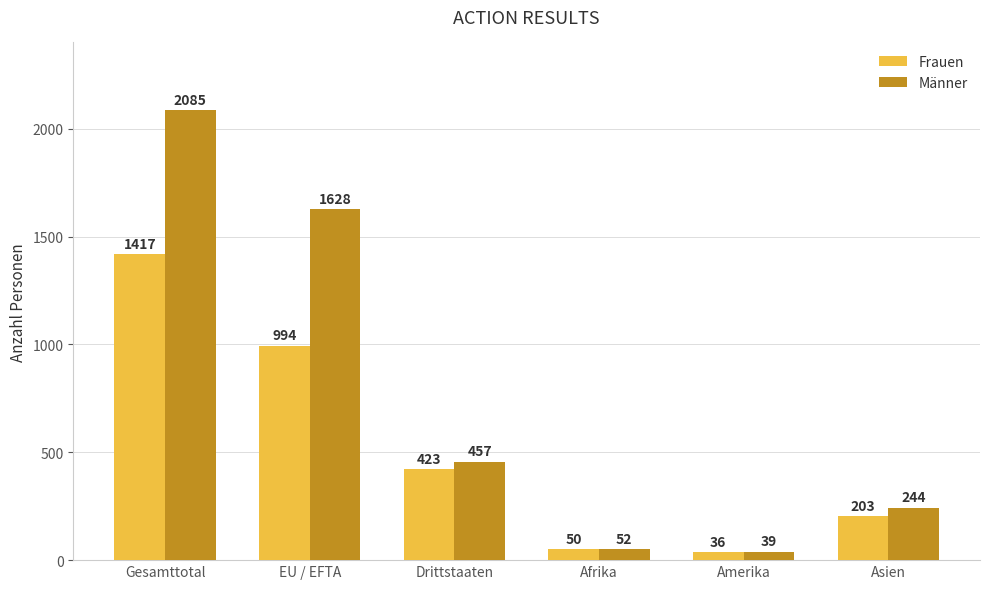

Rank the categories by Frauen value from lowest to highest.

Amerika, Afrika, Asien, Drittstaaten, EU / EFTA, Gesamttotal